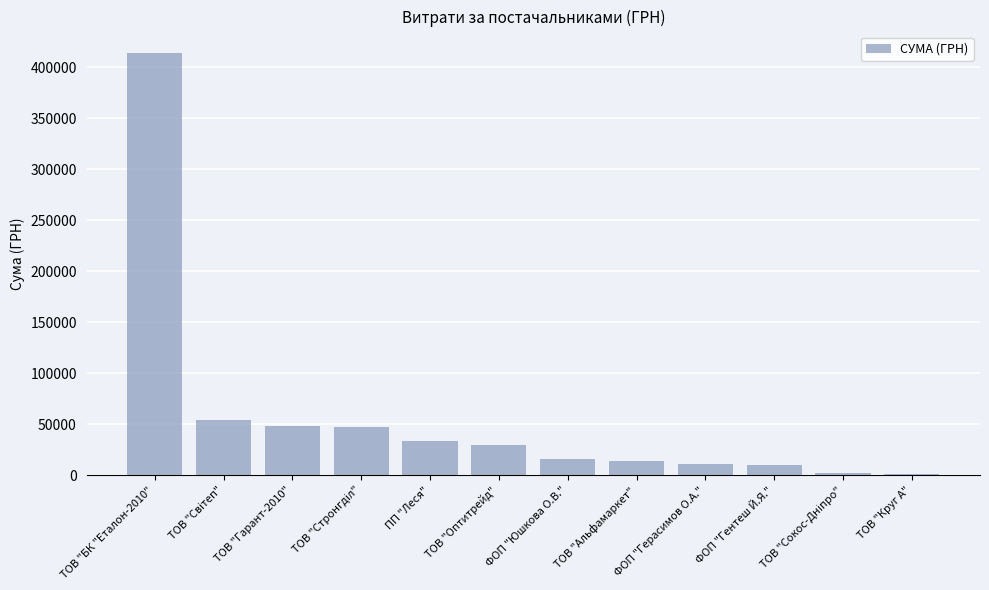

Which label corresponds to the largest value in the chart?

ТОВ "БК "Еталон-2010"